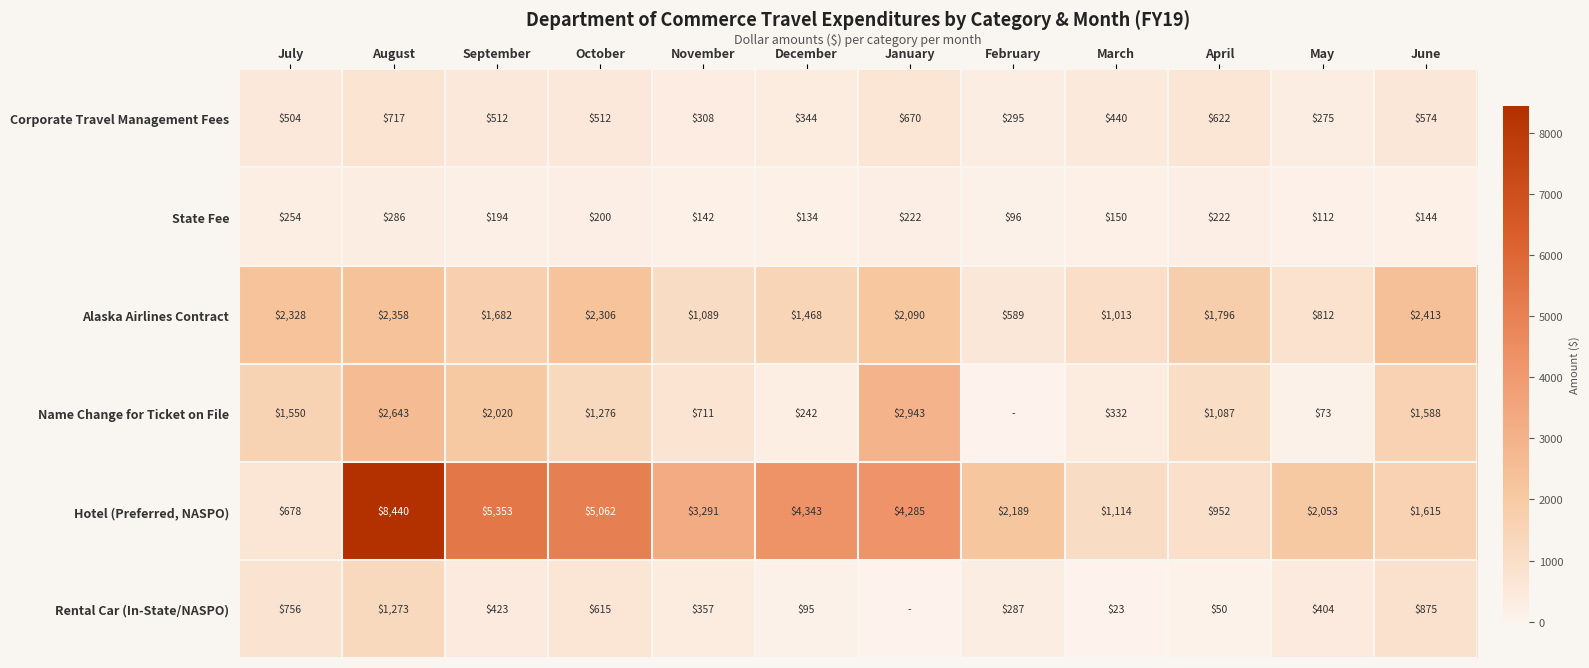

Where does the Alaska Airlines Contract series first go above 1796?

July